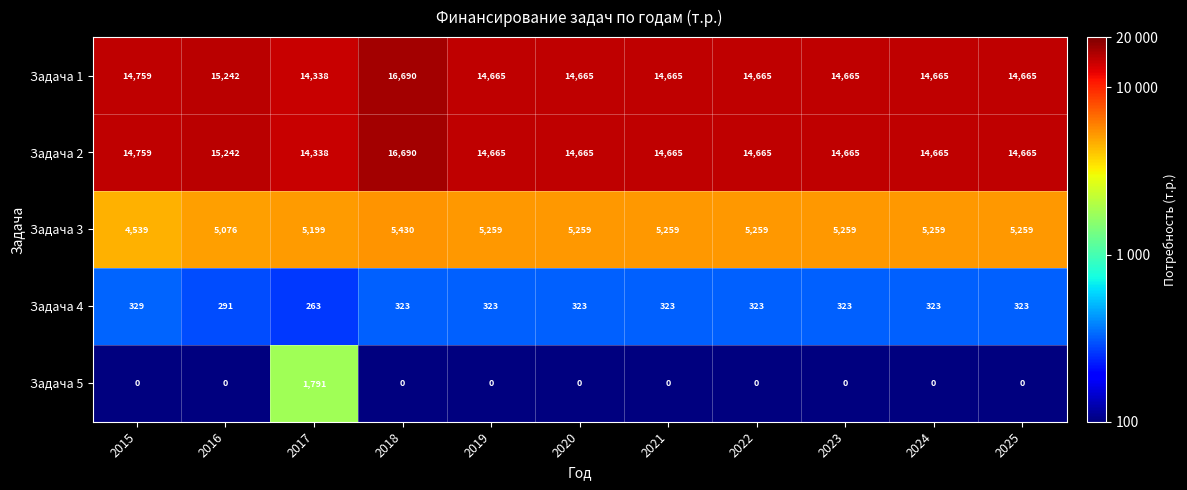

Where does the Задача 2 series first go above 14665?

2015